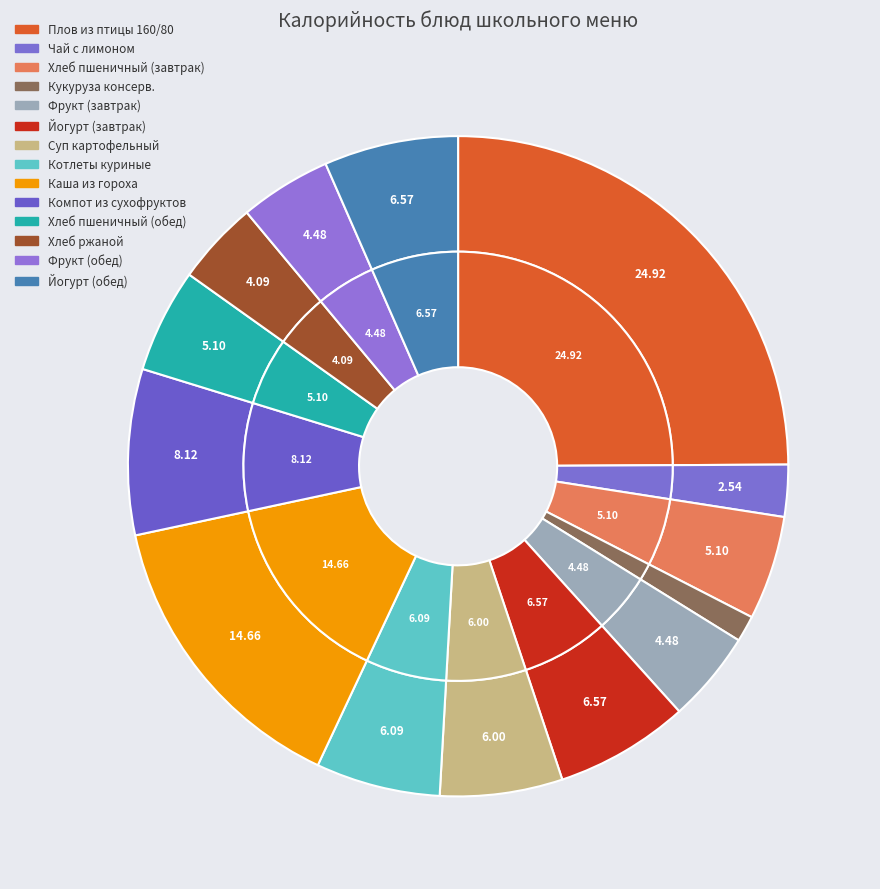

Does Каша из гороха с маслом account for over 50% of the chart?

No